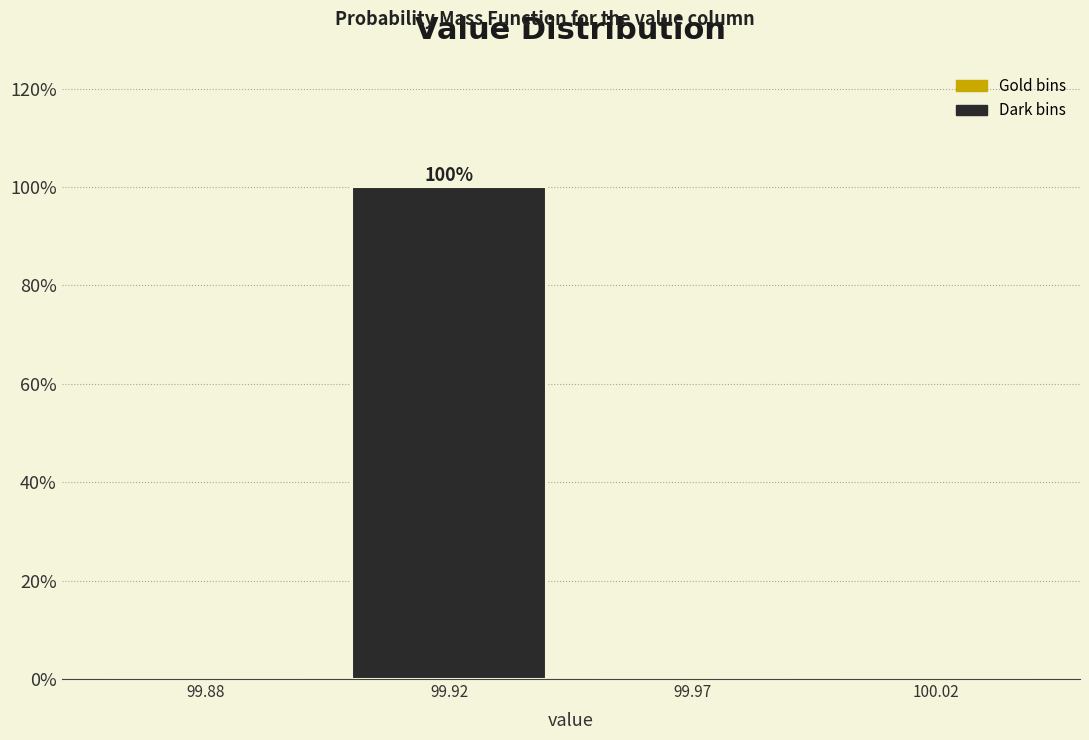

Reading left to right, list all the values displayed in this chart.

99.88=0	99.92=100	99.97=0	100.02=0